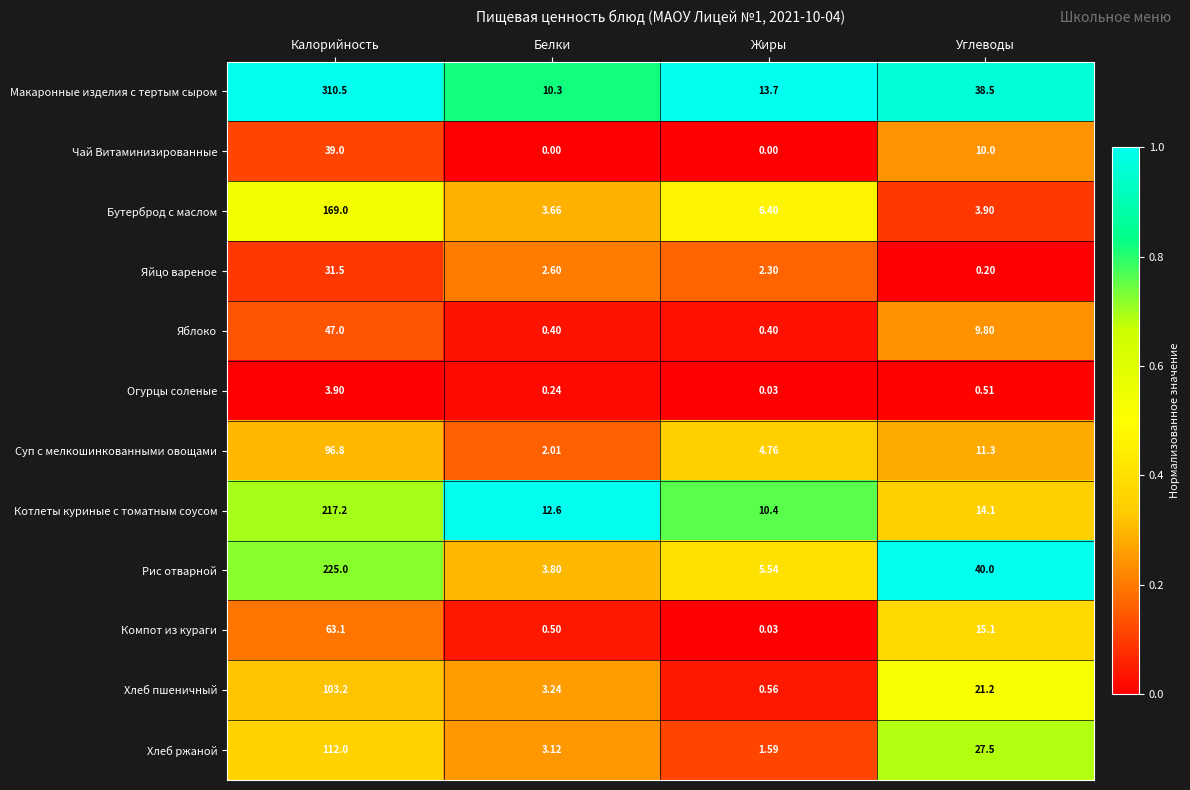

Which series has the largest range (max minus min)?

Макаронные изделия с тертым сыром